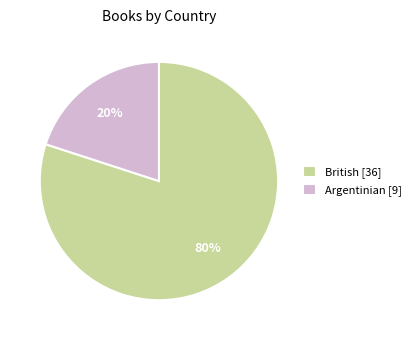

To the nearest percent, what is the average slice percentage?

50%